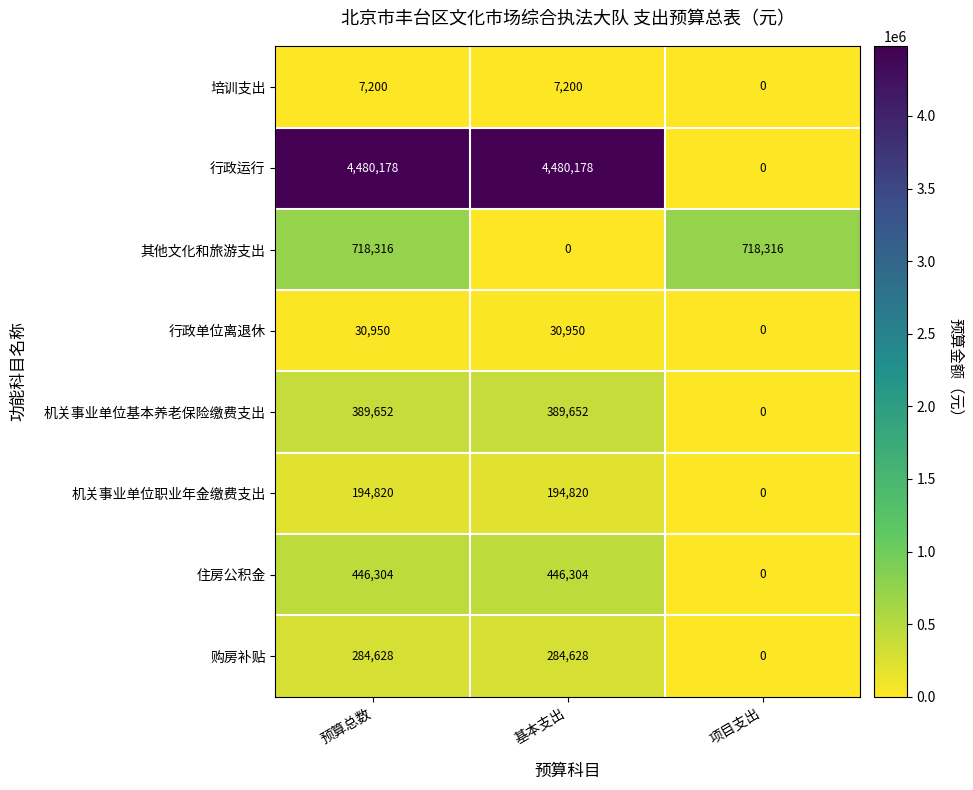

Reading left to right, transcribe all the data shown in this chart.

培训支出: 预算总数=7200	基本支出=7200	项目支出=0
行政运行: 预算总数=4480178	基本支出=4480178	项目支出=0
其他文化和旅游支出: 预算总数=718316	基本支出=0	项目支出=718316
行政单位离退休: 预算总数=30950	基本支出=30950	项目支出=0
机关事业单位基本养老保险缴费支出: 预算总数=389652	基本支出=389652	项目支出=0
机关事业单位职业年金缴费支出: 预算总数=194820	基本支出=194820	项目支出=0
住房公积金: 预算总数=446304	基本支出=446304	项目支出=0
购房补贴: 预算总数=284628	基本支出=284628	项目支出=0